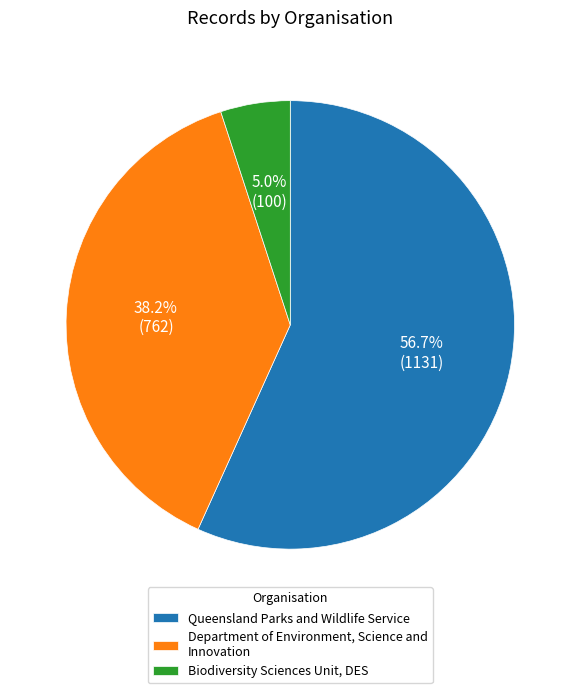

What is the largest slice in the pie chart?

Queensland Parks and Wildlife Service